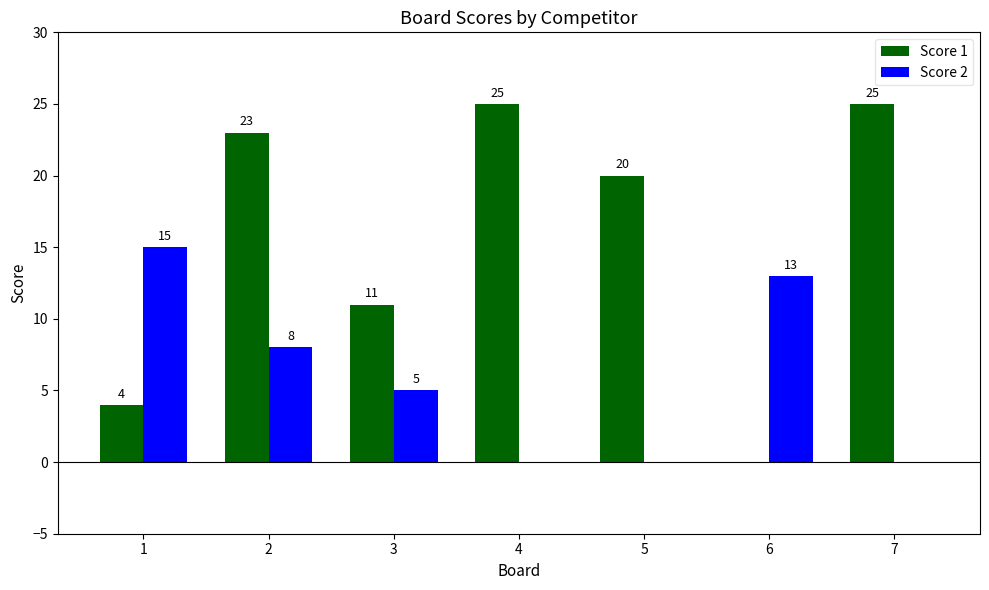

Does the chart contain stacked bars?

No